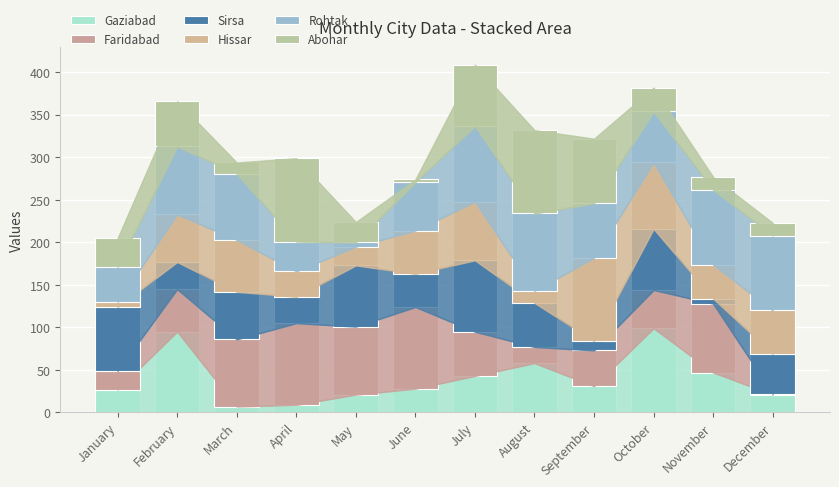

Count the number of data series in this chart.

6